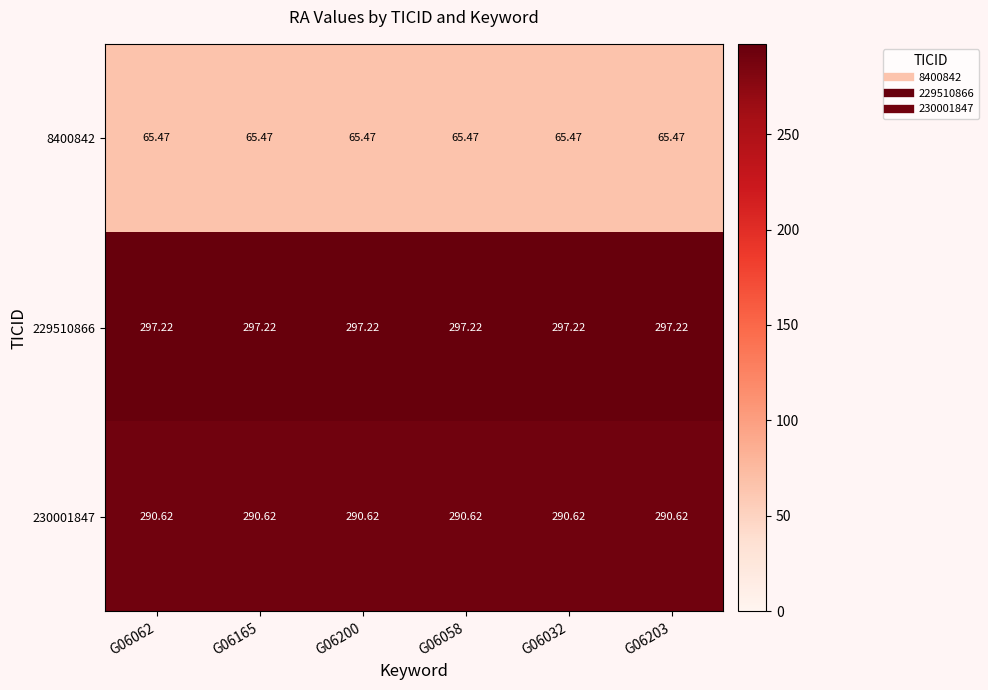

Is the value of 229510866 at G06200 greater than the value of 8400842 at G06032?

Yes